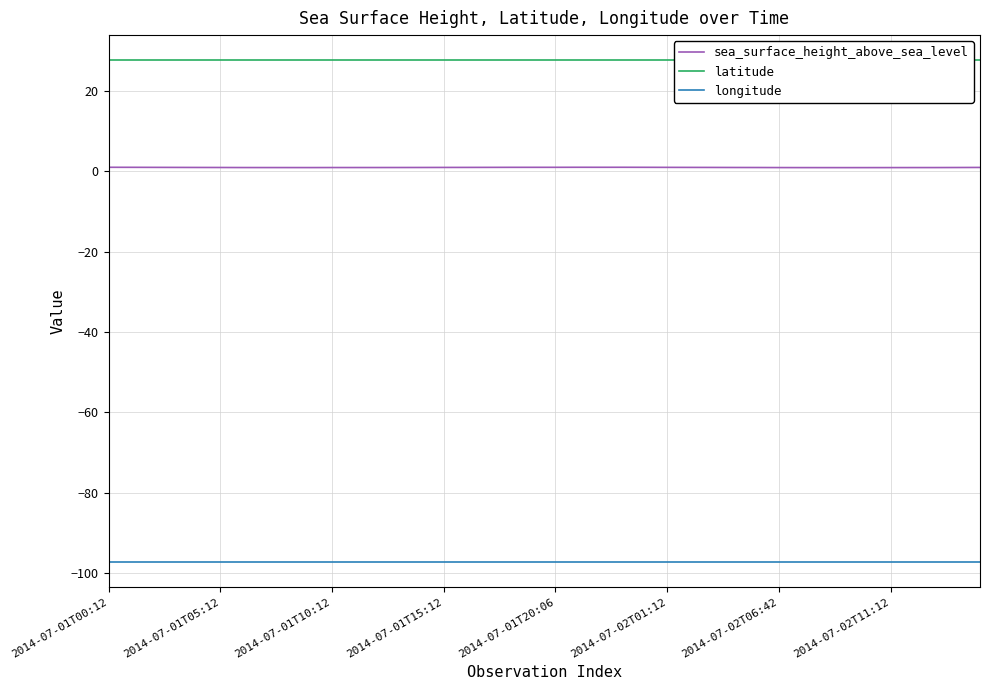

How many lines are shown in the chart?

3